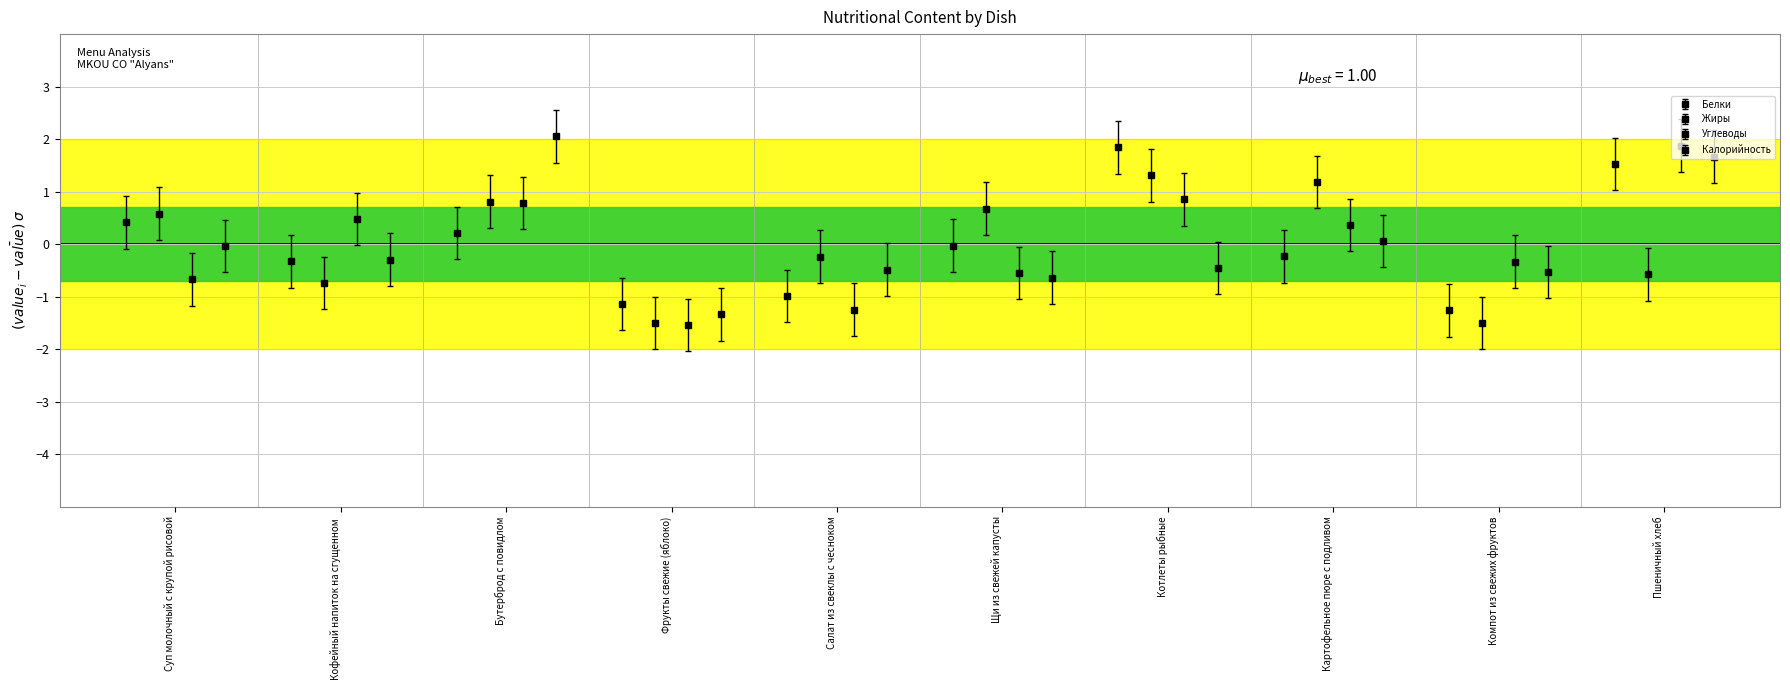

Is the value of Белки at Салат из свеклы с чесноком greater than the value of Жиры at Салат из свеклы с чесноком?

No